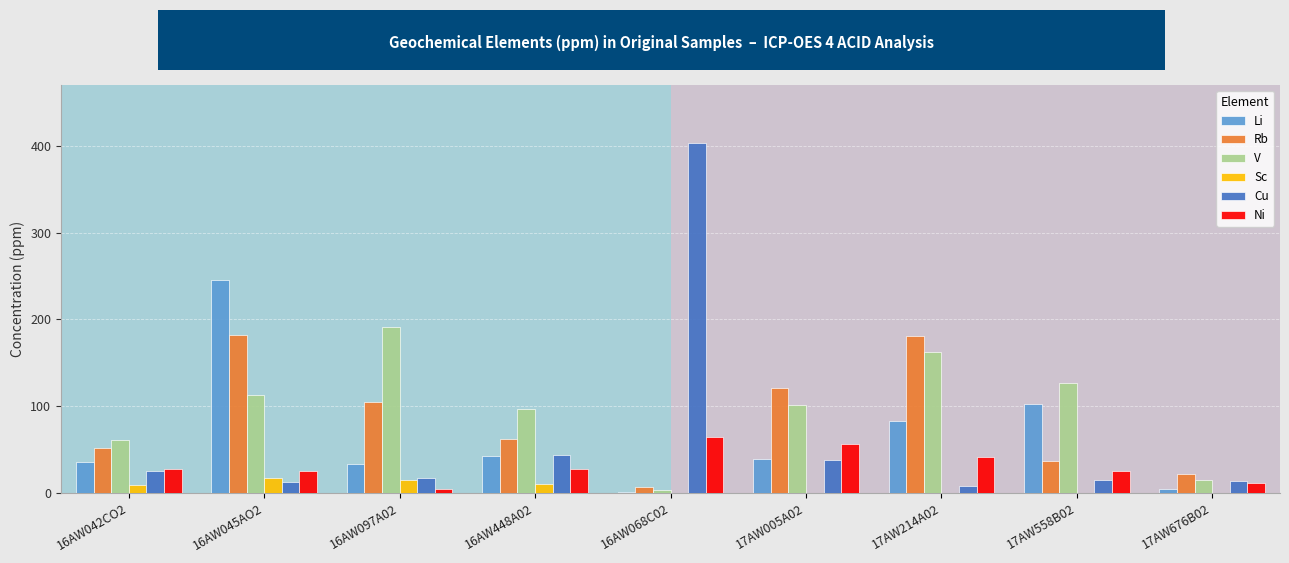

Which series has the largest total across all categories?

V